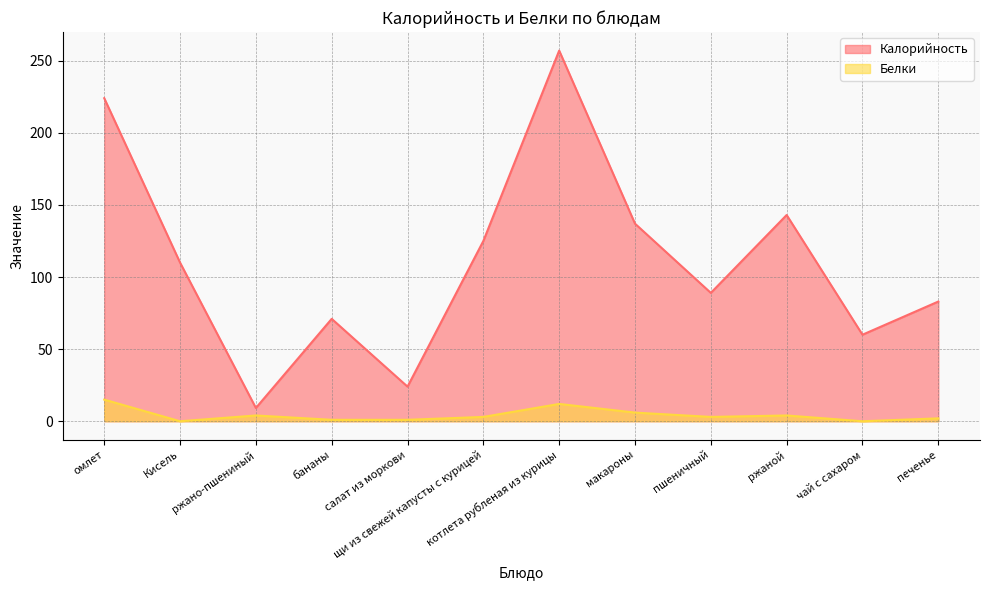

How many interior local peaks does the Калорийность series have?

3